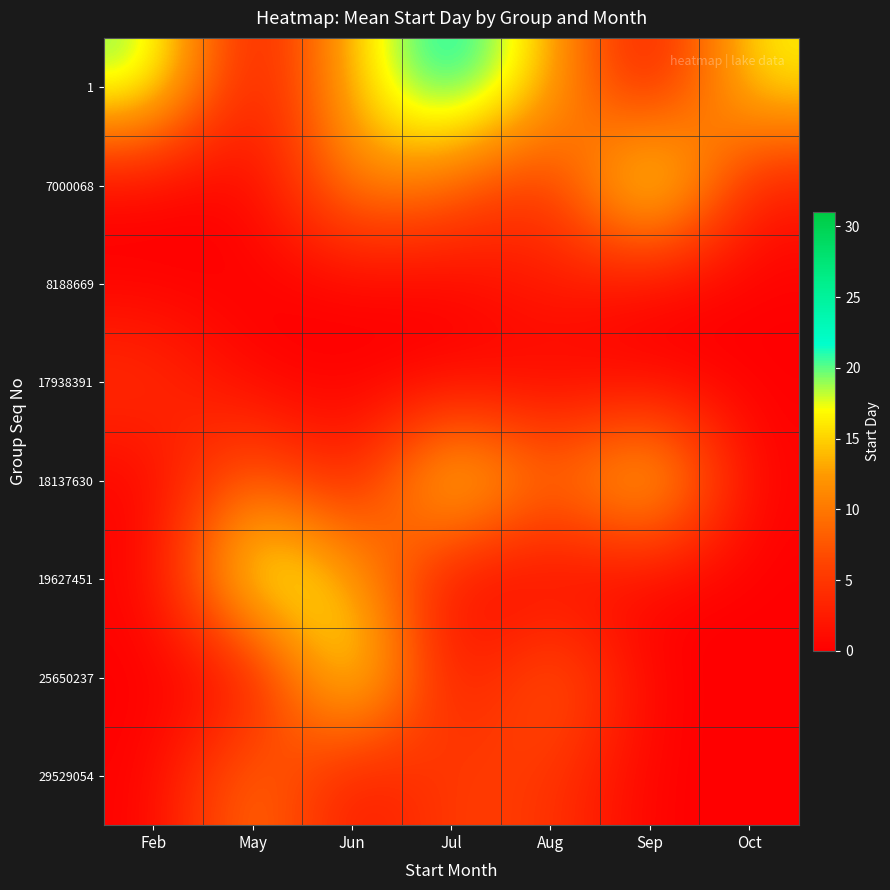

What is the spread (max minus min) of values at Jun?

21